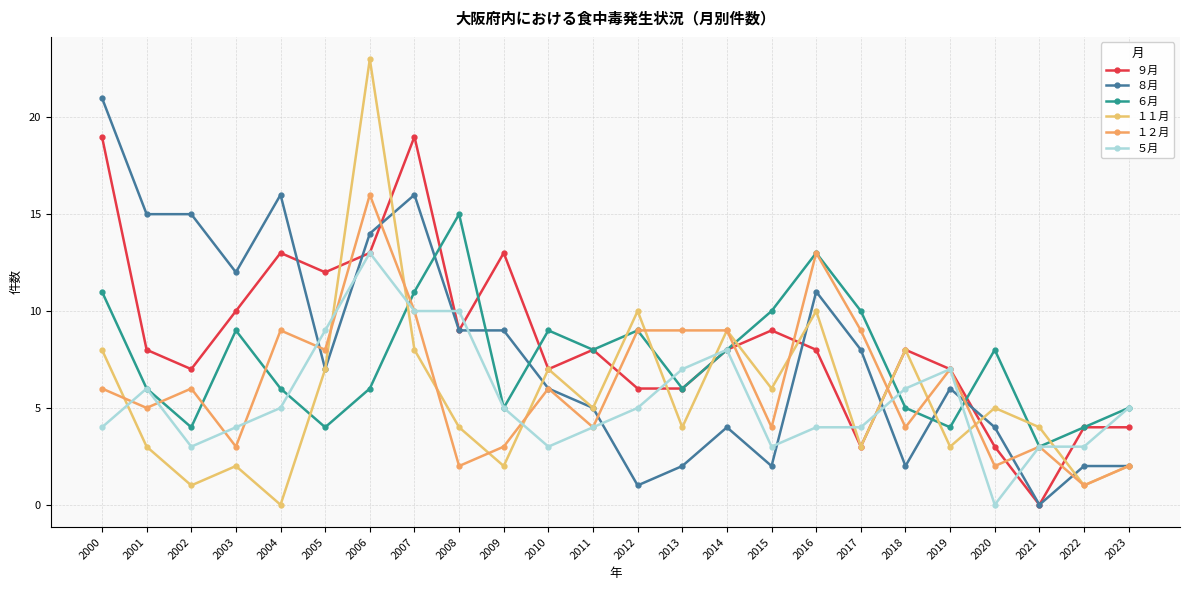

What are all the series names shown in the legend?

９月, ８月, ６月, １１月, １２月, ５月